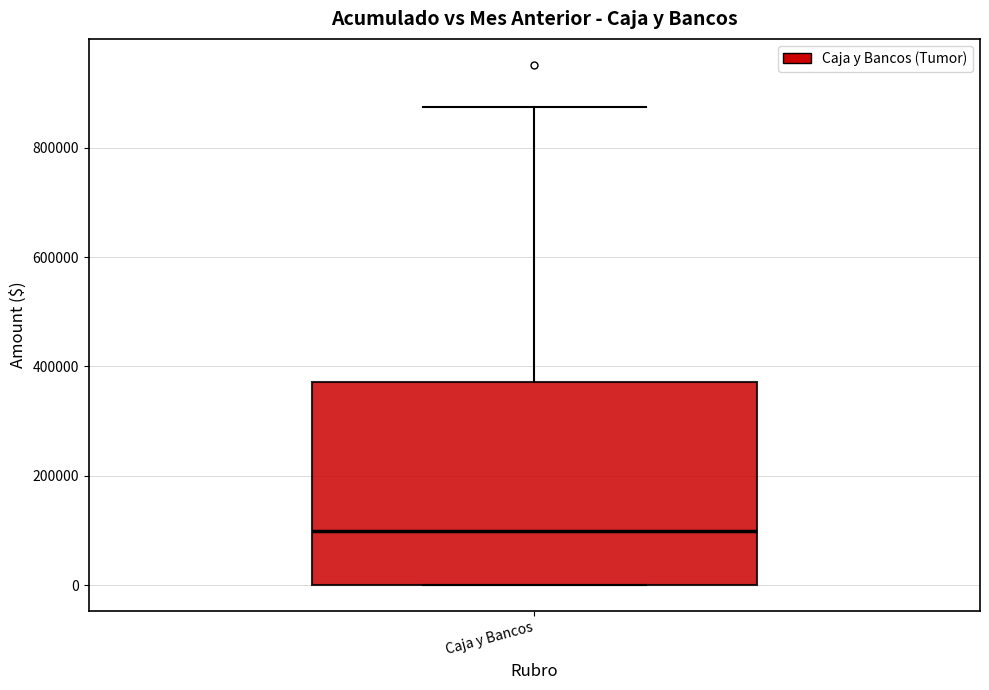

Read this box plot against the y-axis: the position of the median line, the range covered by the box, and the ends of both whiskers. The values are not printed on the chart, so give them approximately, as read against the axis.

median 100000, box 0 to 380000, whiskers 0 to 880000